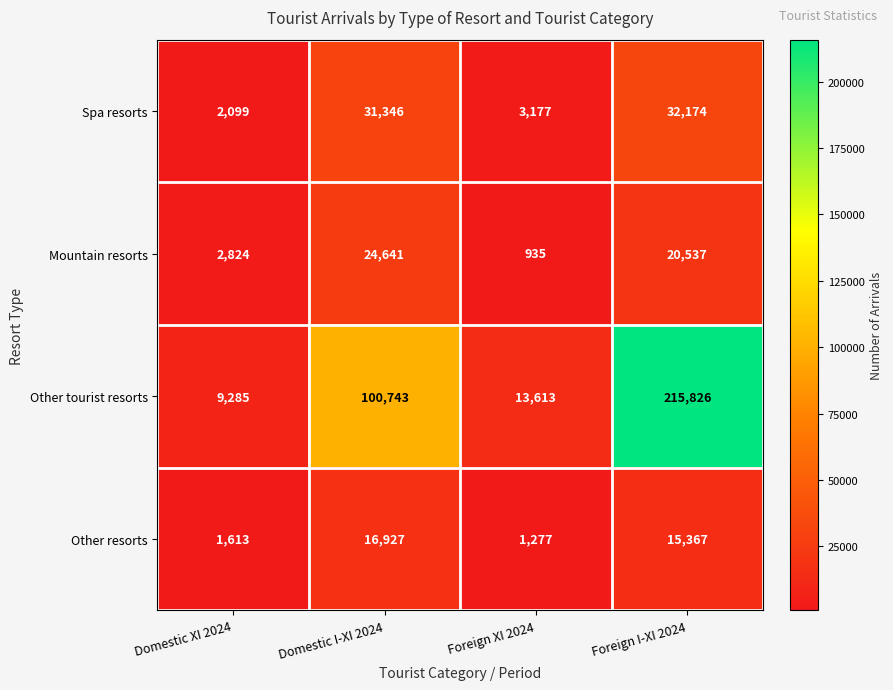

What is the difference between the highest and lowest values at Foreign XI 2024?

12678